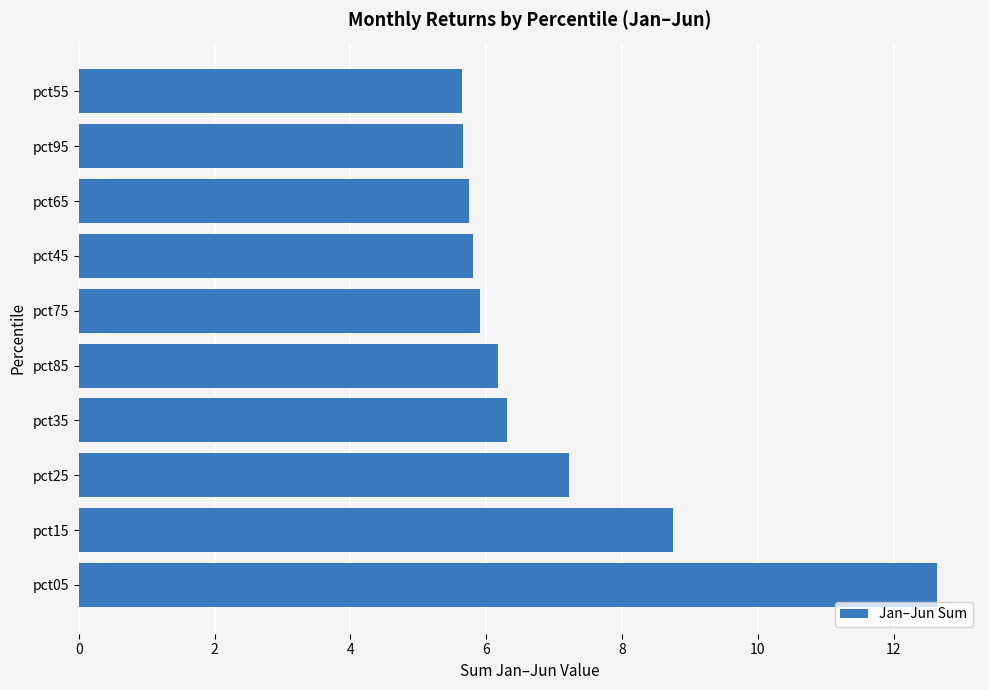

What is the ratio of the value at pct95 to the value at pct75?

1.0